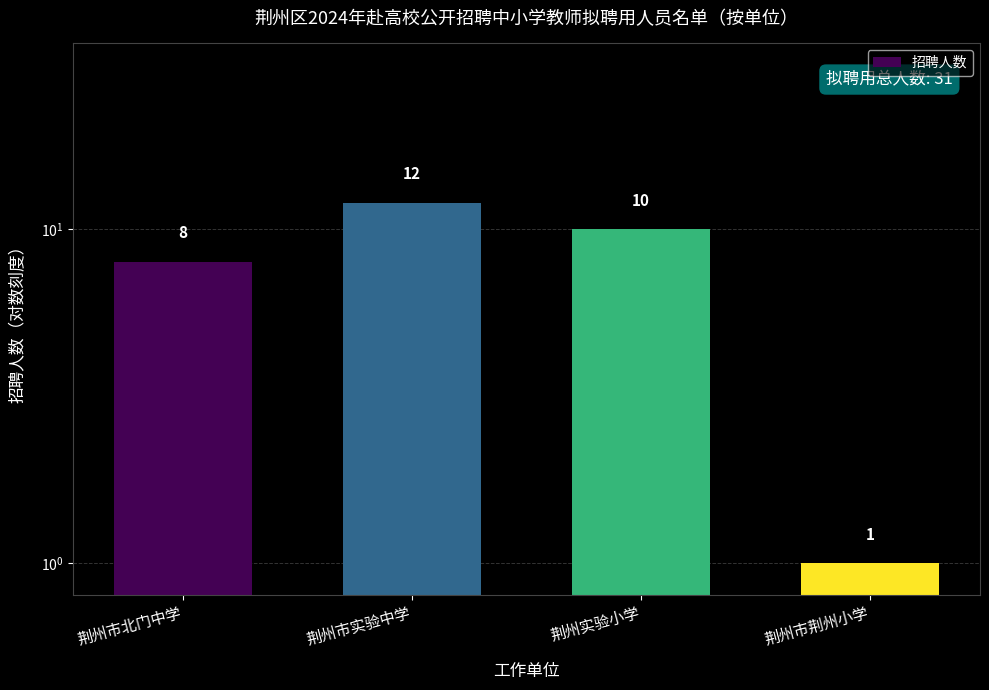

What position from the right is 荆州市北门中学?

4